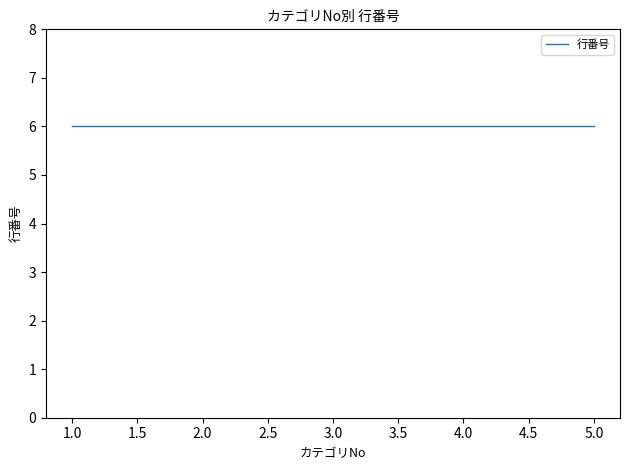

Between 2 and 5, which is larger?

5